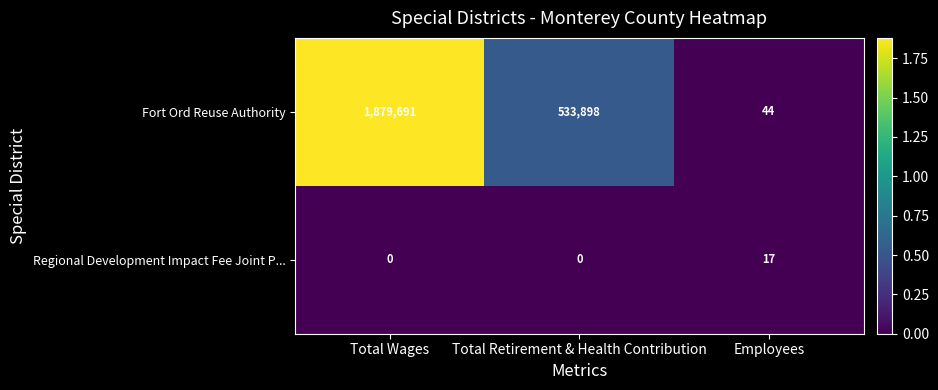

Rank the series at Total Wages from lowest to highest value.

Regional Development Impact Fee Joint P..., Fort Ord Reuse Authority